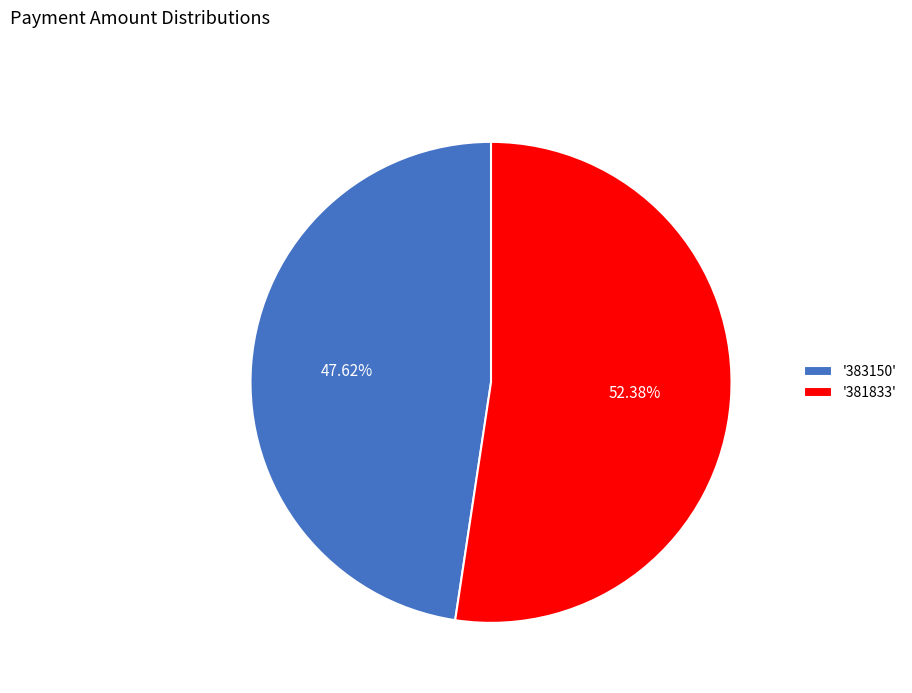

Do '381833' and '383150' together represent more than half of the pie?

Yes